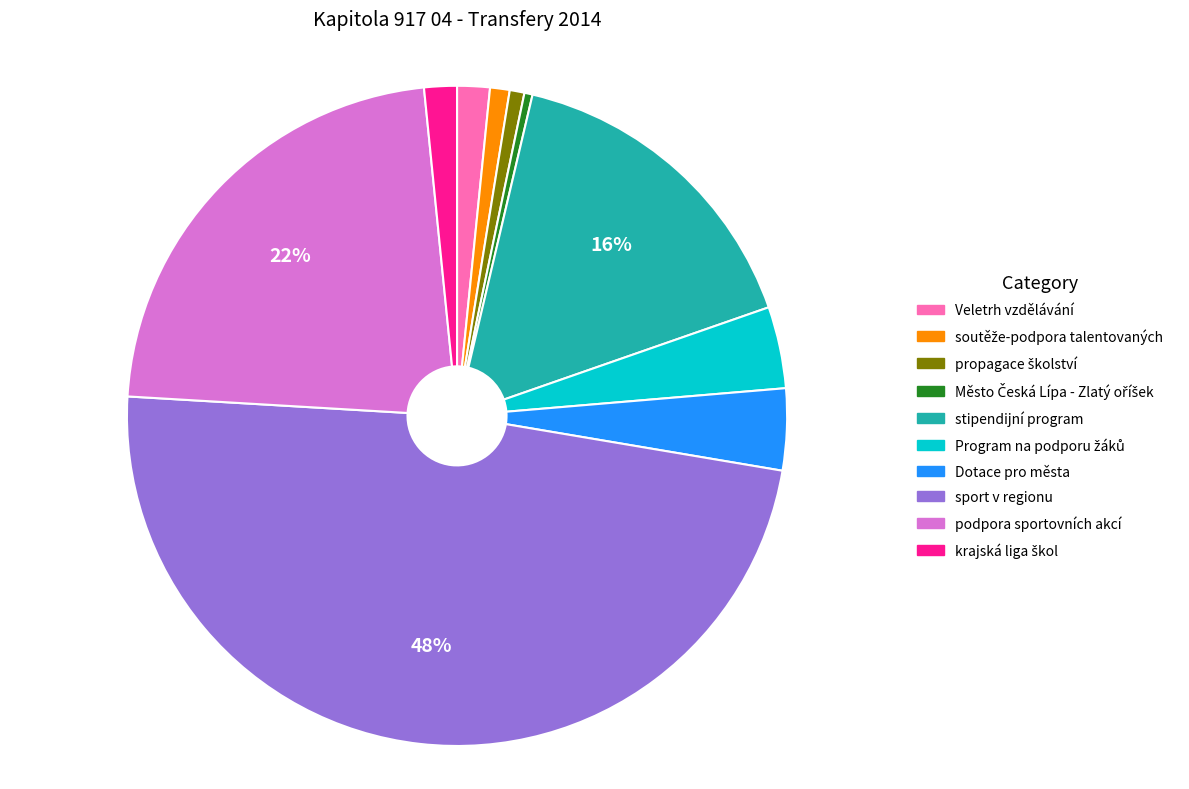

True or false: podpora sportovních akcí accounts for 22% of the total.

True